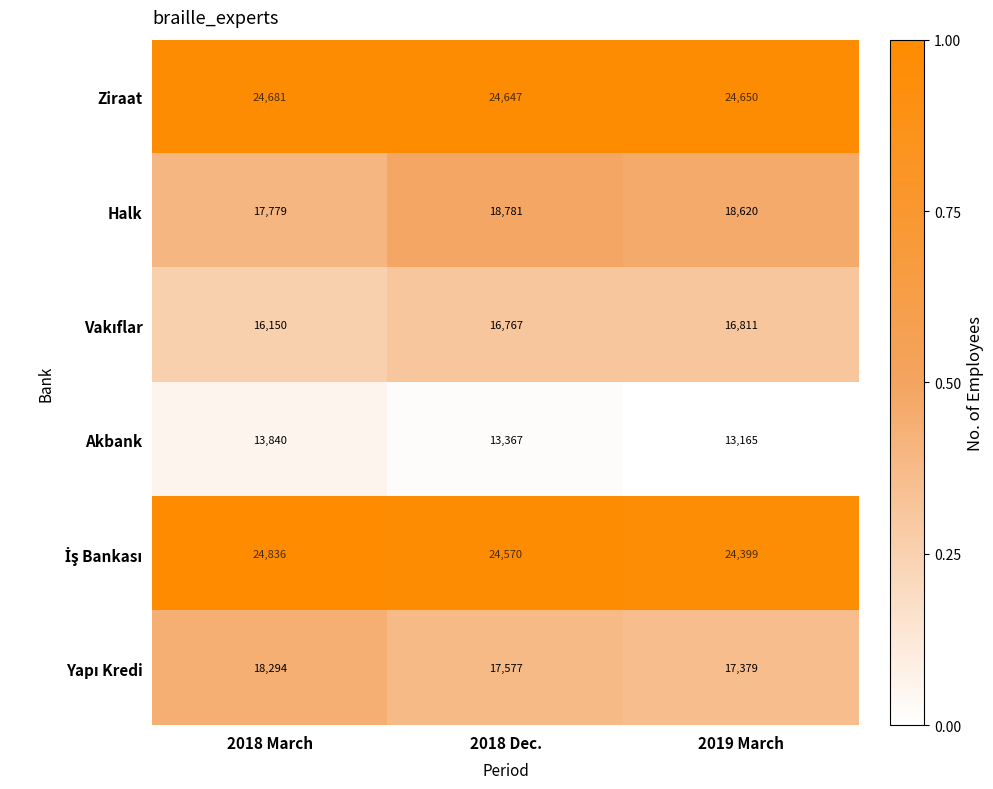

True or false: Akbank has a value of 19188 at 2018 March.

False